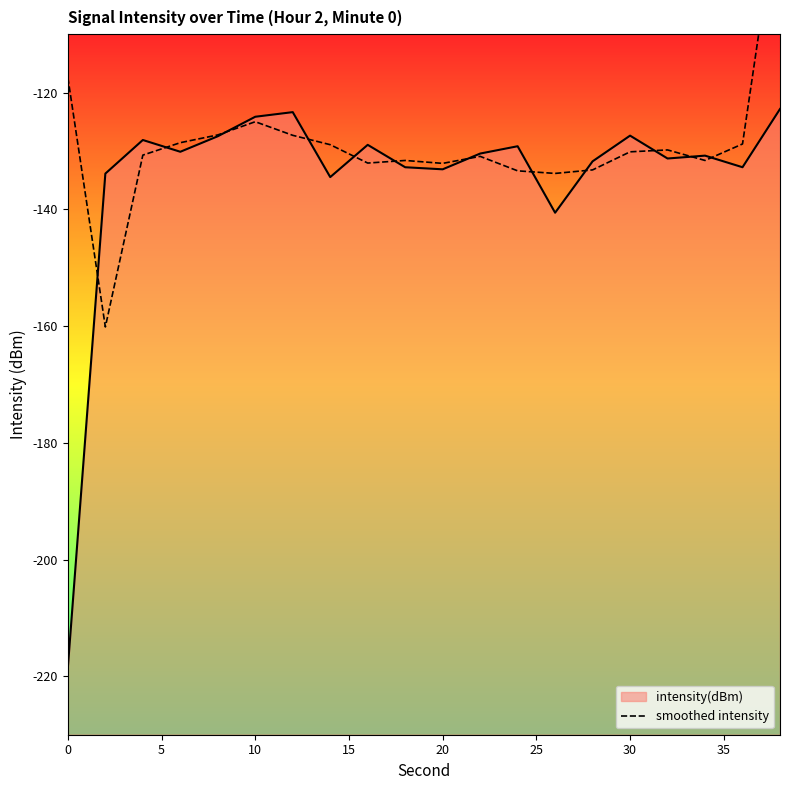

What is the average value?

-128.9